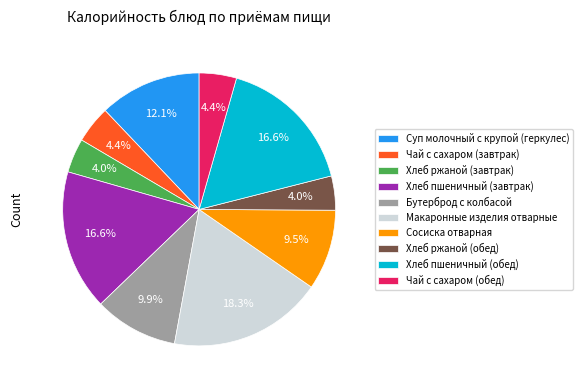

What is the ratio of the value at Хлеб пшеничный (обед) to the value at Чай с сахаром (обед)?

3.8